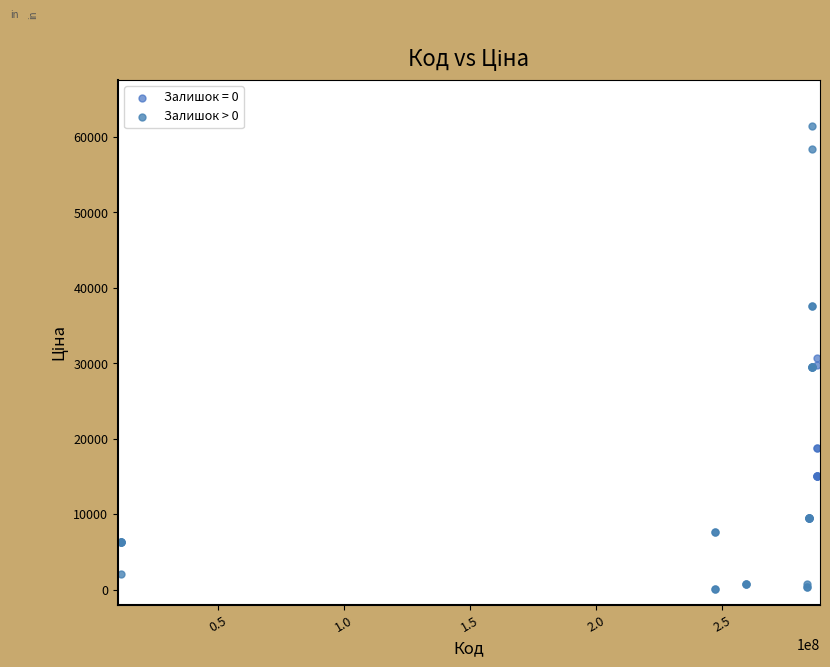

Which series has the largest Y range (max minus min)?

Залишок > 0